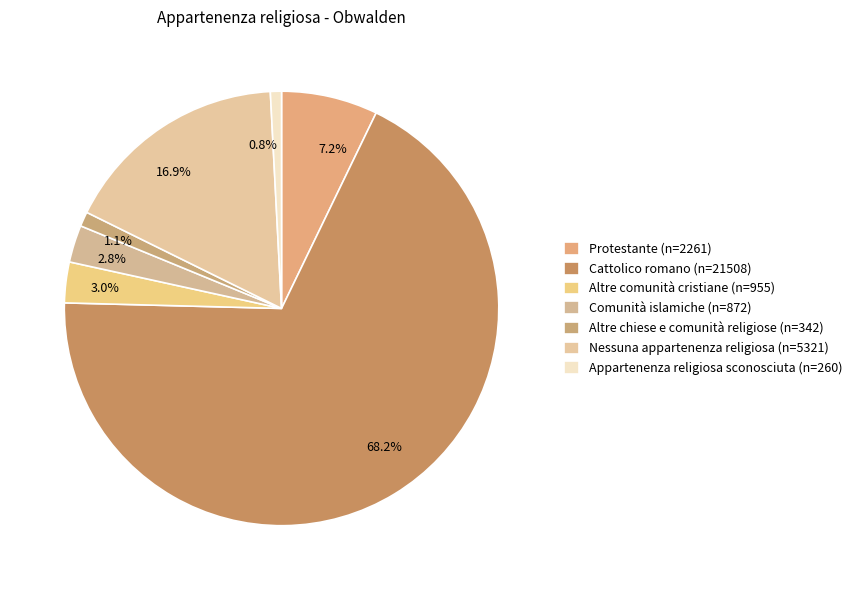

To the nearest percent, what is the combined percentage of Nessuna appartenenza religiosa and Protestante?

24%